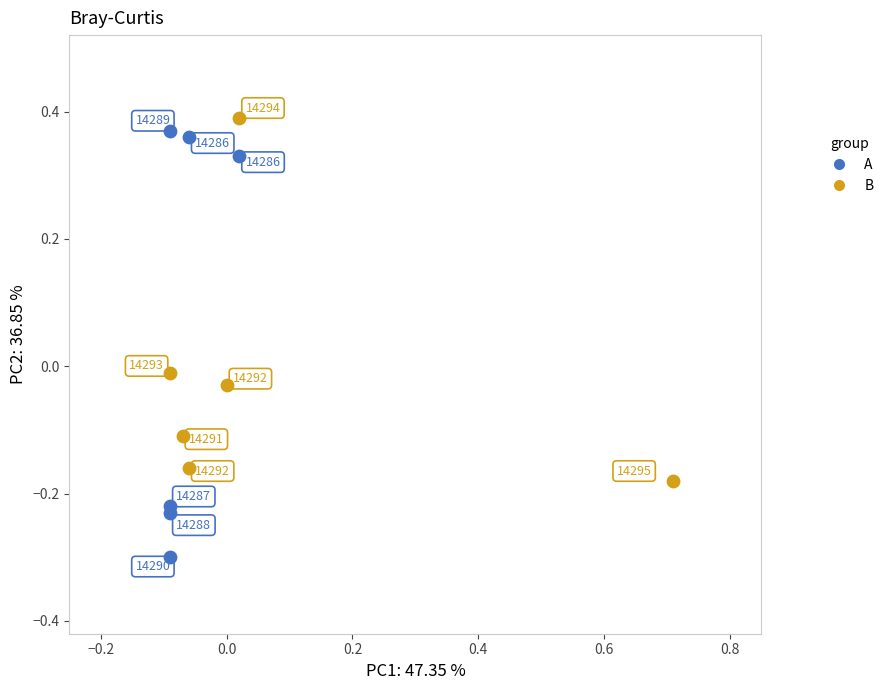

Which series contains the lowest Y value?

A